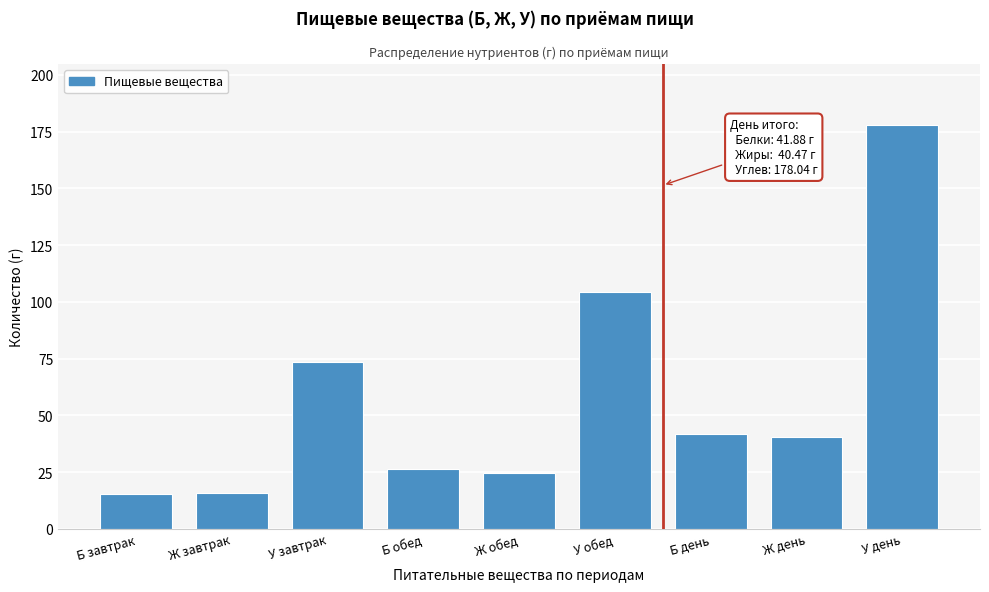

Read the value at Ж день.

40.5